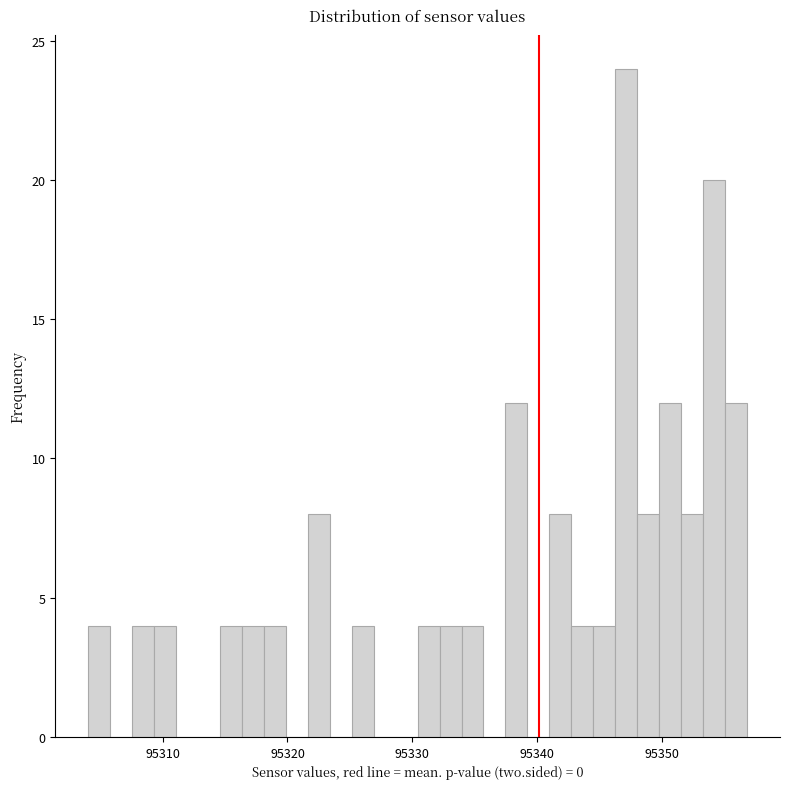

Read against the x-axis, roughly where is the centre of the tallest bar?

95347